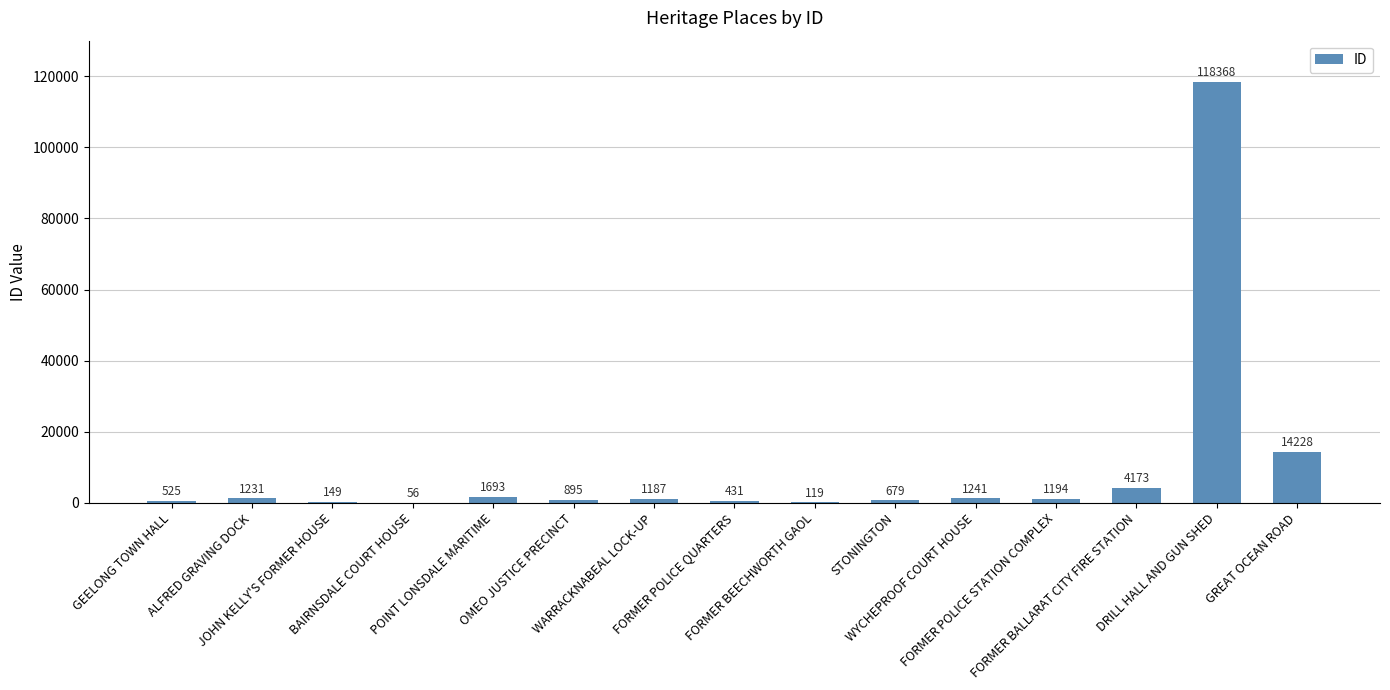

How many categories are shown in the chart?

15